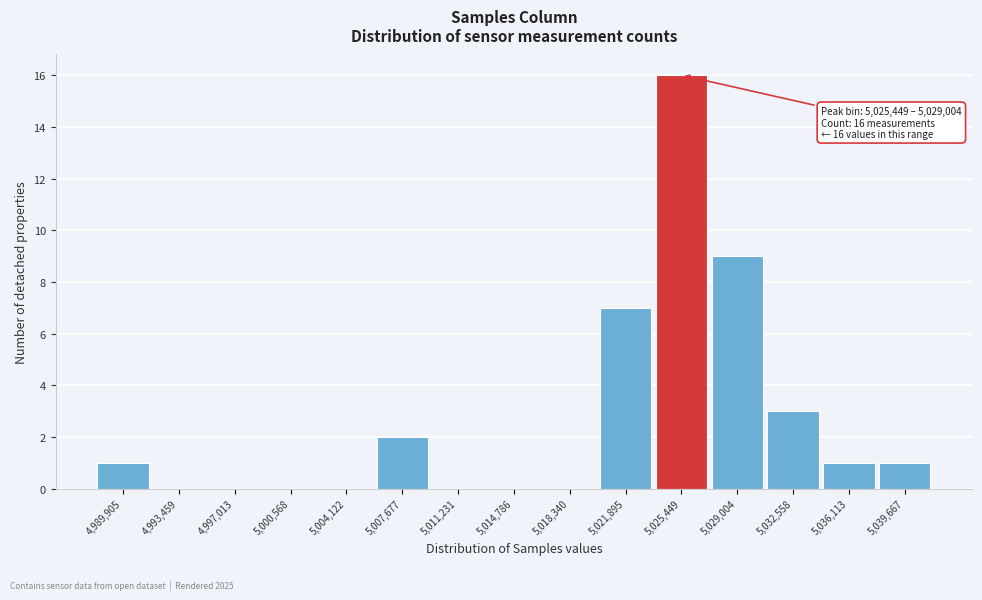

Reading left to right, extract all data points from this chart.

4,989,905=1	4,993,459=0	4,997,013=0	5,000,568=0	5,004,122=0	5,007,677=2	5,011,231=0	5,014,786=0	5,018,340=0	5,021,895=7	5,025,449=16	5,029,004=9	5,032,558=3	5,036,113=1	5,039,667=1